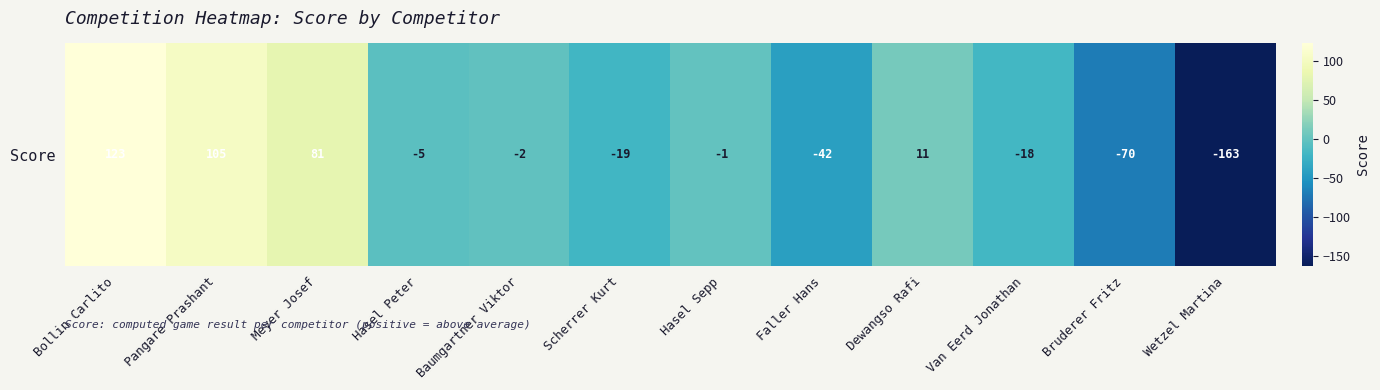

Rank the categories by value from lowest to highest.

Wetzel Martina, Bruderer Fritz, Faller Hans, Scherrer Kurt, Van Eerd Jonathan, Hasel Peter, Baumgartner Viktor, Hasel Sepp, Dewangso Rafi, Meyer Josef, Pangare Prashant, Bollin Carlito